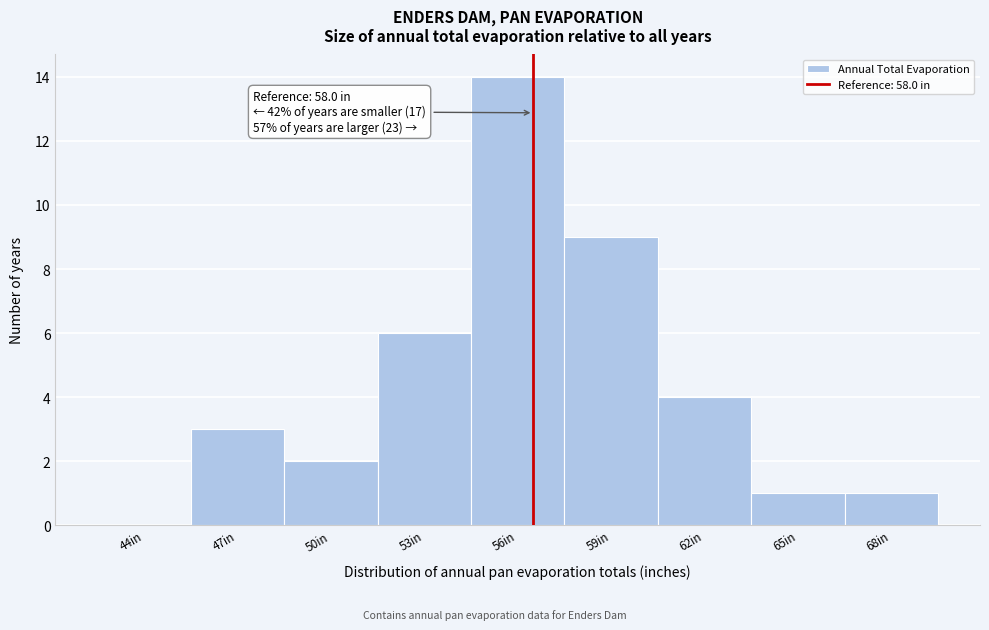

Reading right to left, extract all data points from this chart.

68in=1	65in=1	62in=4	59in=9	56in=14	53in=6	50in=2	47in=3	44in=0